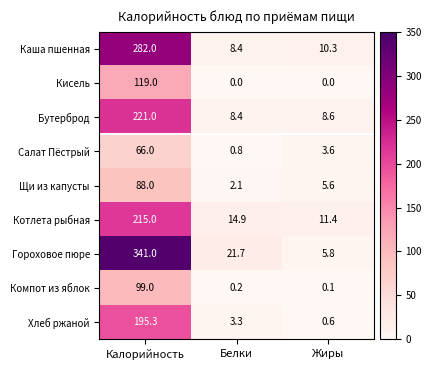

At which category is the sum across all series the highest?

Калорийность